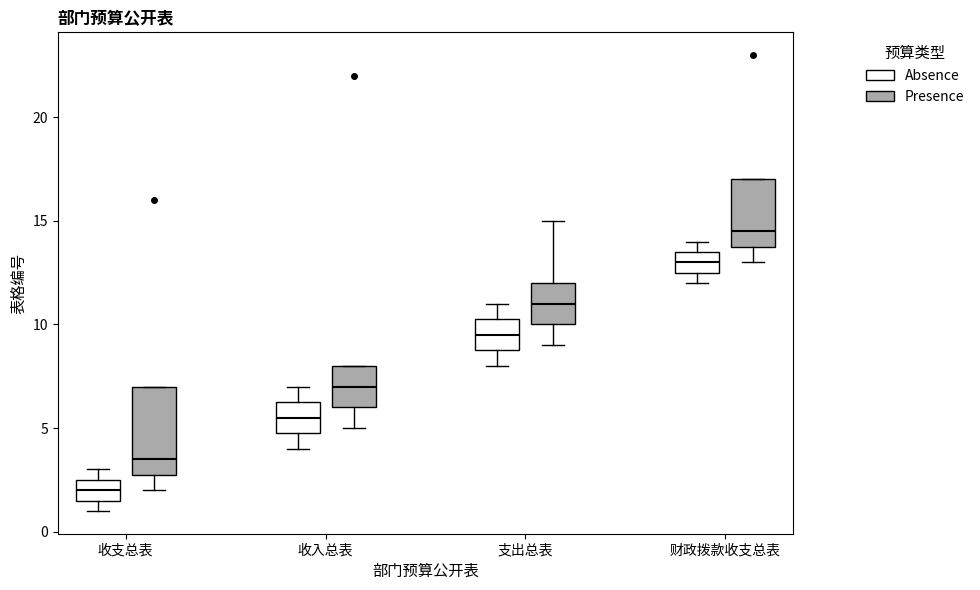

Where does the median line of the box for 财政拨款收支总表 (Absence) sit on the y-axis? The values are not printed on the chart, so give them approximately, as read against the axis.

13.0